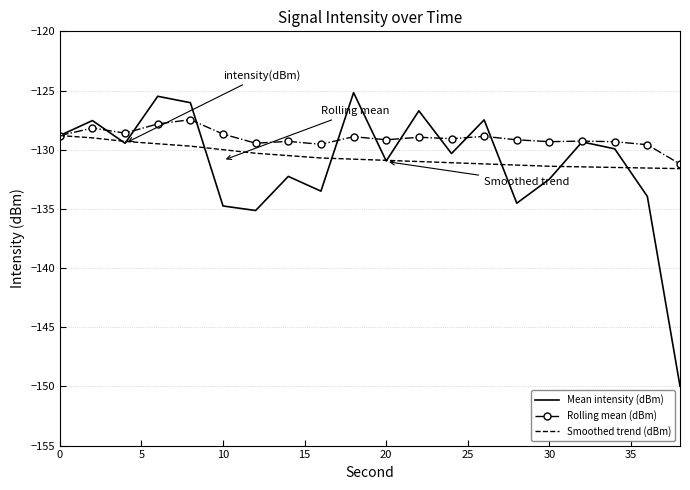

What is the smallest value displayed?

-150.0